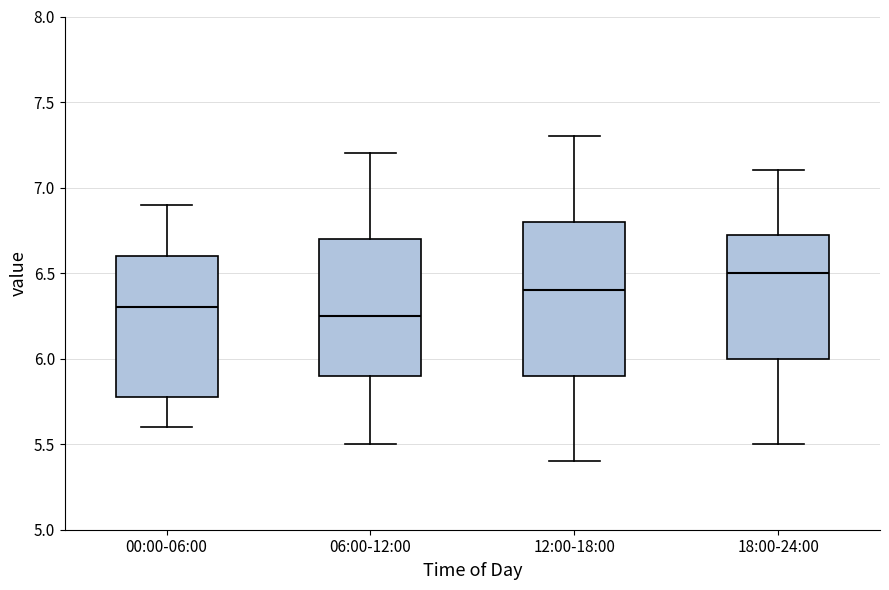

Reading left to right, read every box against the y-axis: the position of its median line, the range the box covers, and the ends of its whiskers. The values are not printed on the chart, so give them approximately, as read against the axis.

00:00-06:00: median 6.30, box 5.80 to 6.60, whiskers 5.60 to 6.90
06:00-12:00: median 6.25, box 5.90 to 6.70, whiskers 5.50 to 7.20
12:00-18:00: median 6.40, box 5.90 to 6.80, whiskers 5.40 to 7.30
18:00-24:00: median 6.50, box 6.00 to 6.75, whiskers 5.50 to 7.10